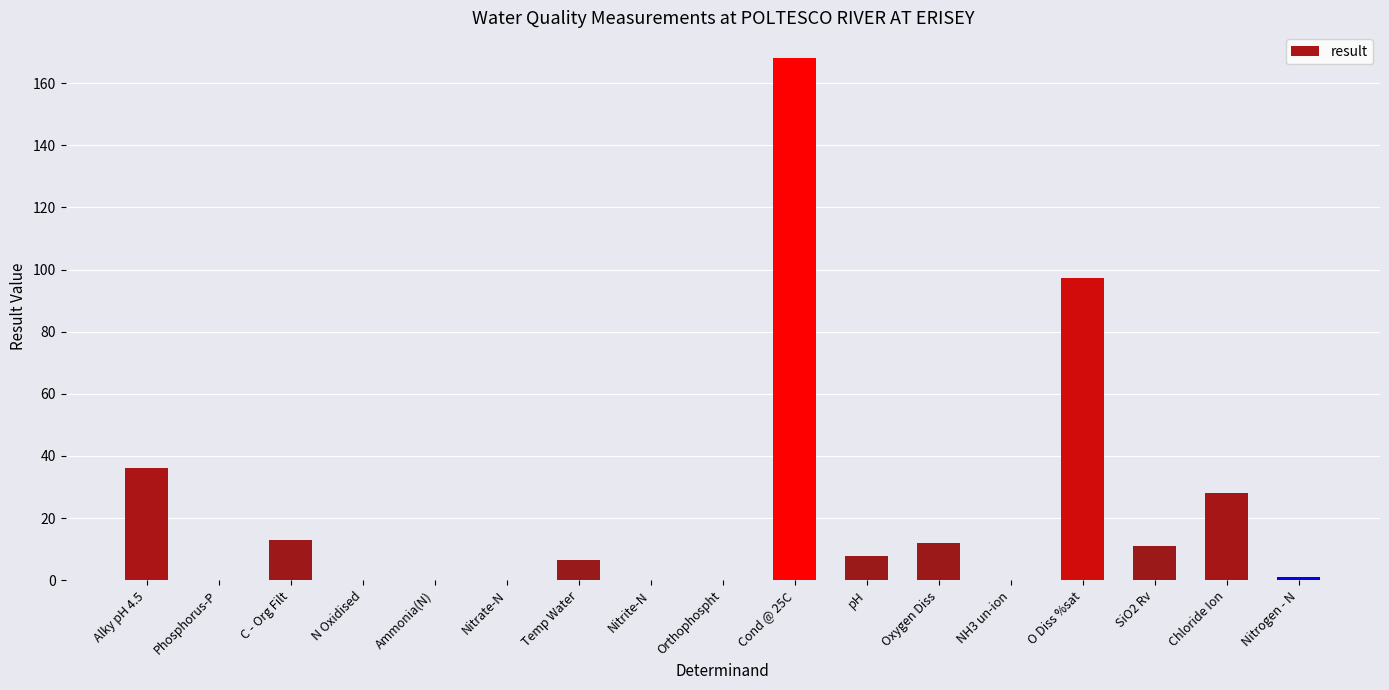

The value at Orthophospht is 0.0. True or false?

True